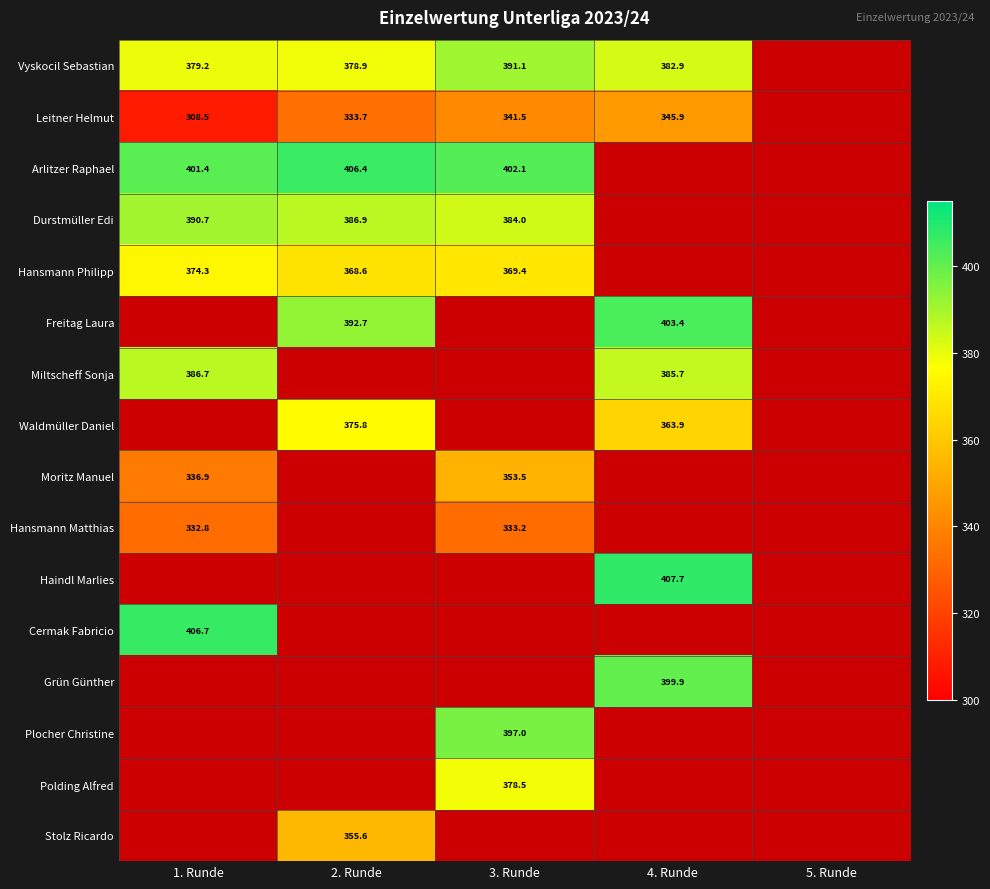

How many distinct data groups are displayed?

16